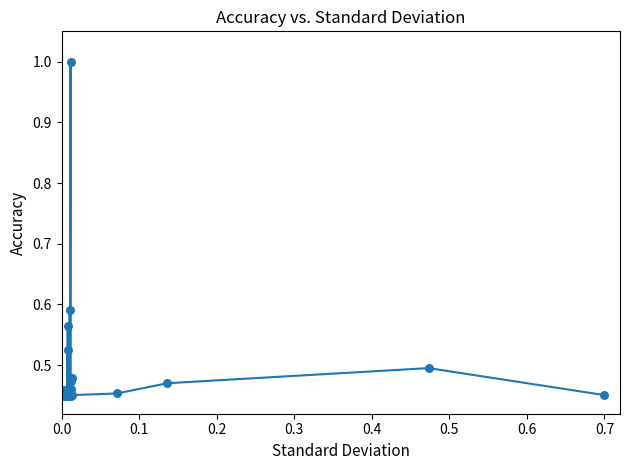

What is the greatest value displayed?

1.0